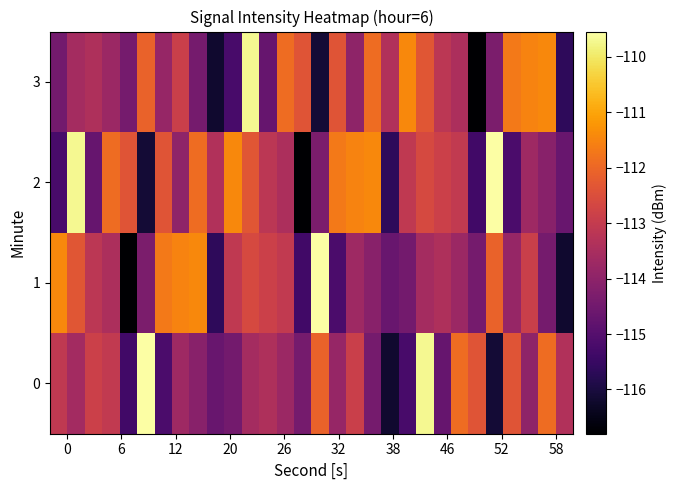

Which series has the largest total across all categories?

2